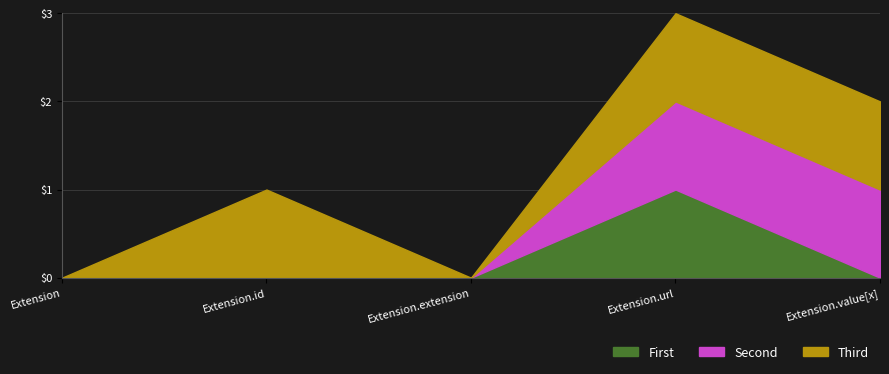

How many values in the Second series exceed 0?

2